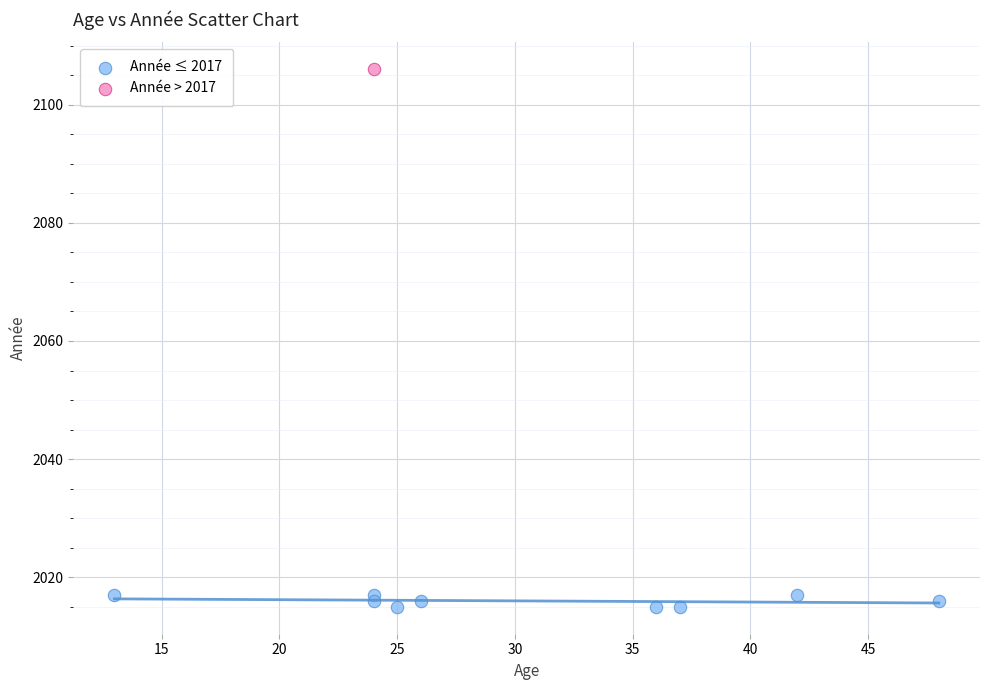

What are all the series names shown in the legend?

Année ≤ 2017, Année > 2017